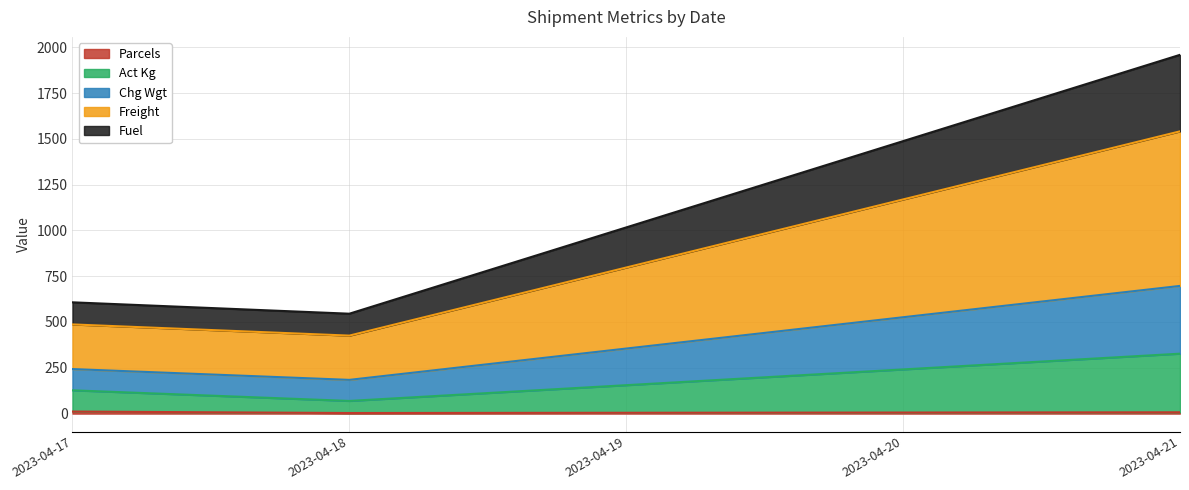

At which category is the sum across all series the highest?

2023-04-21